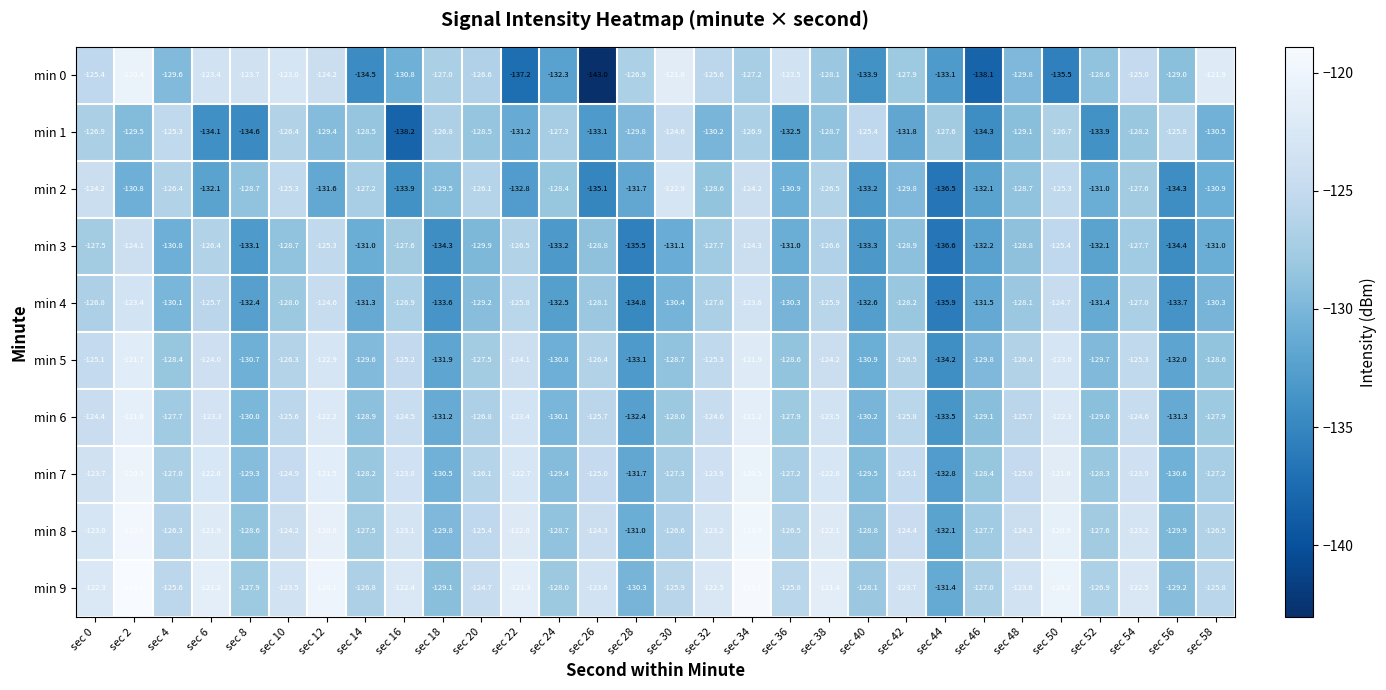

What is the spread (max minus min) of values at sec 54?

5.7